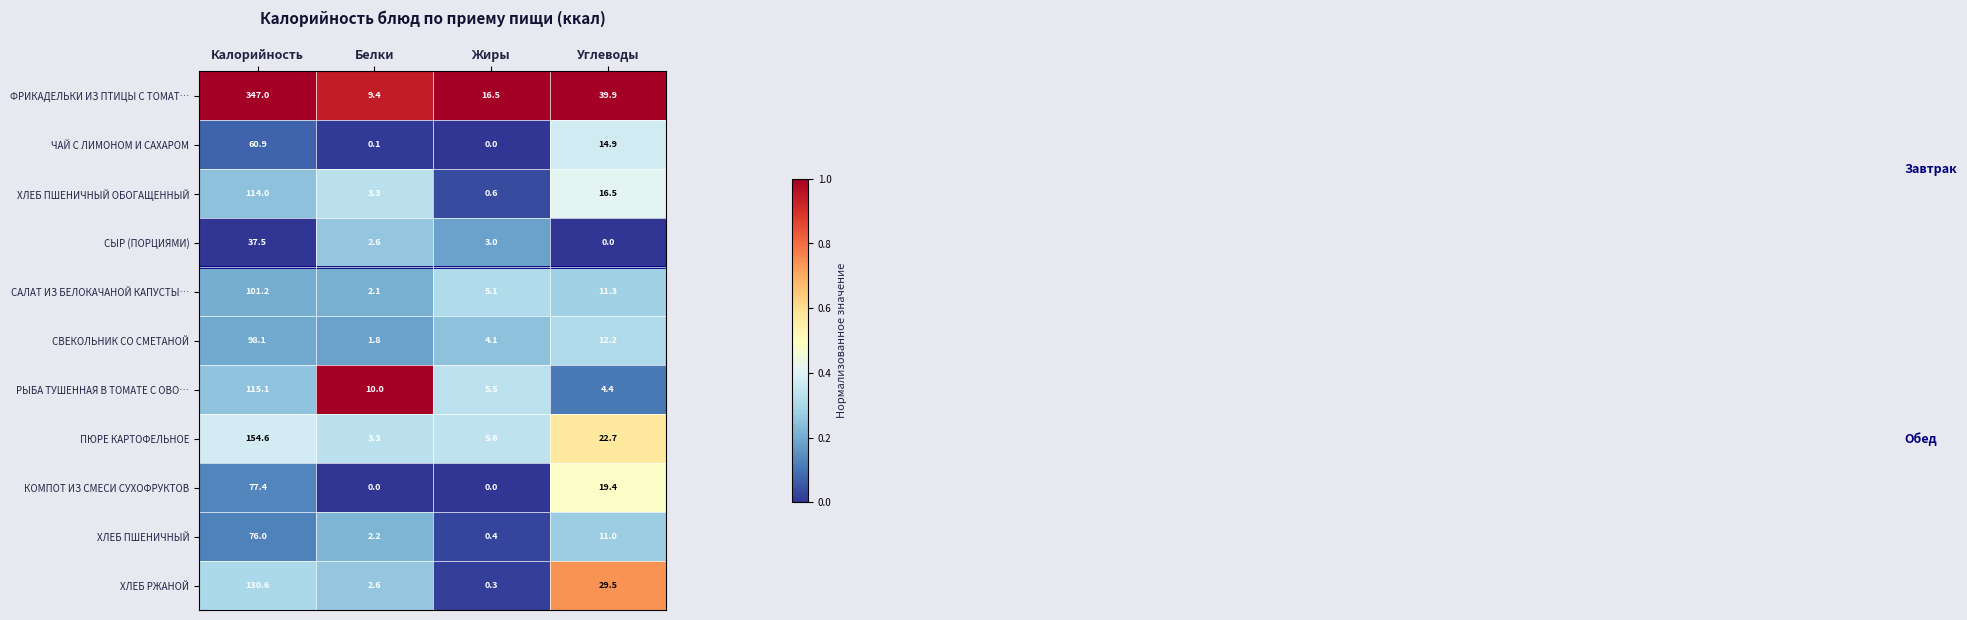

Which series has the widest spread of values?

ФРИКАДЕЛЬКИ ИЗ ПТИЦЫ С ТОМАТ…